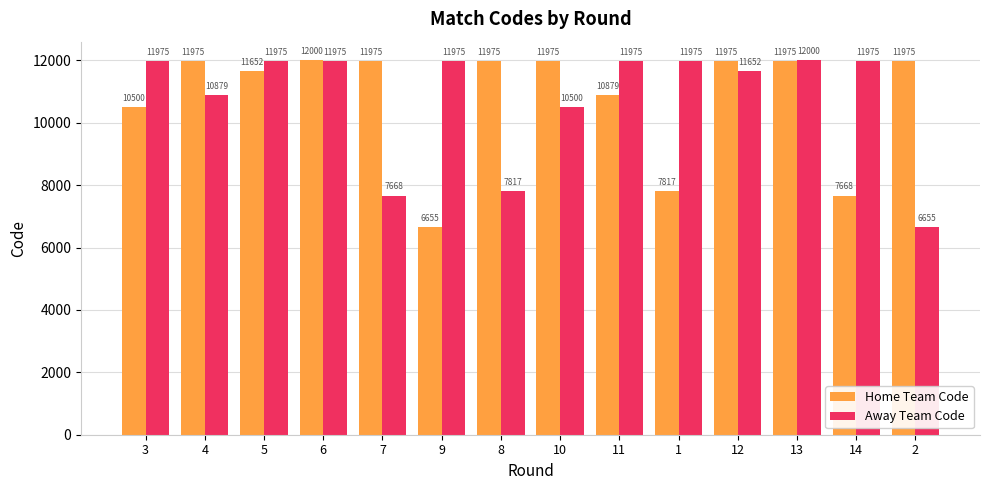

Between 4 and 7, which series saw the biggest shift?

Away Team Code